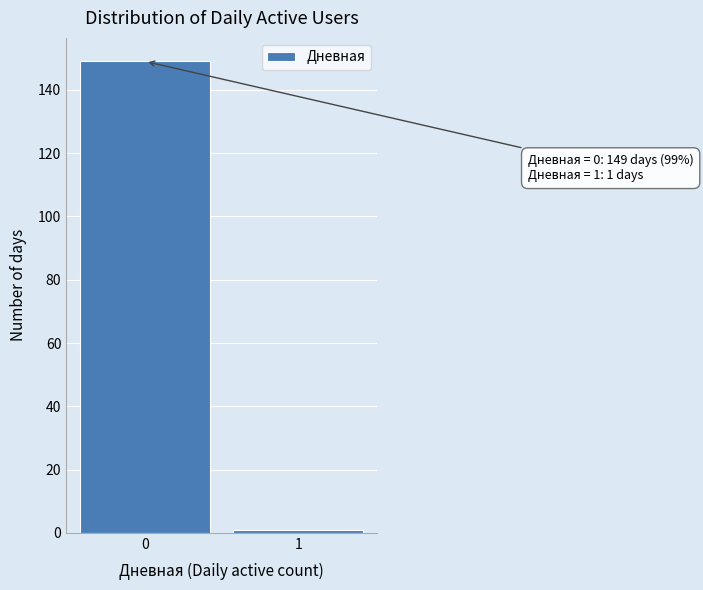

Reading right to left, list all the values displayed in this chart.

1	149